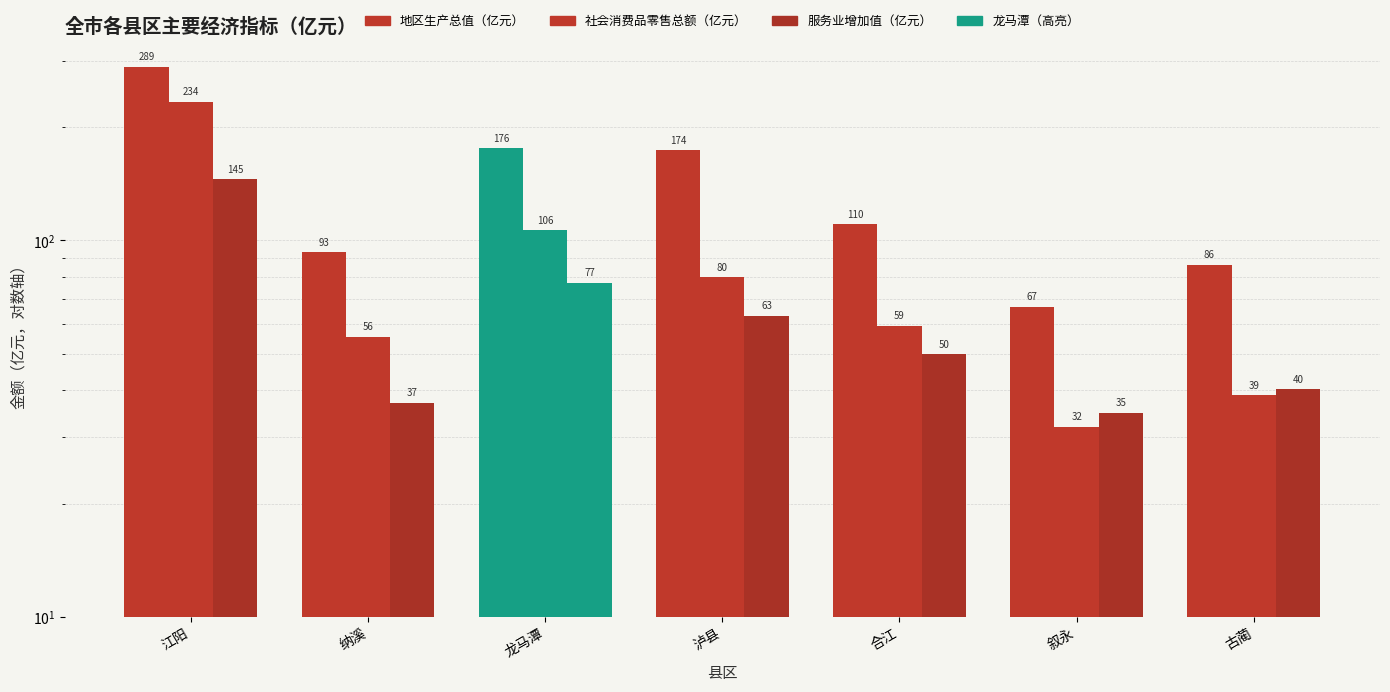

The 服务业增加值（亿元） series shows 19.0 at 纳溪. True or false?

False